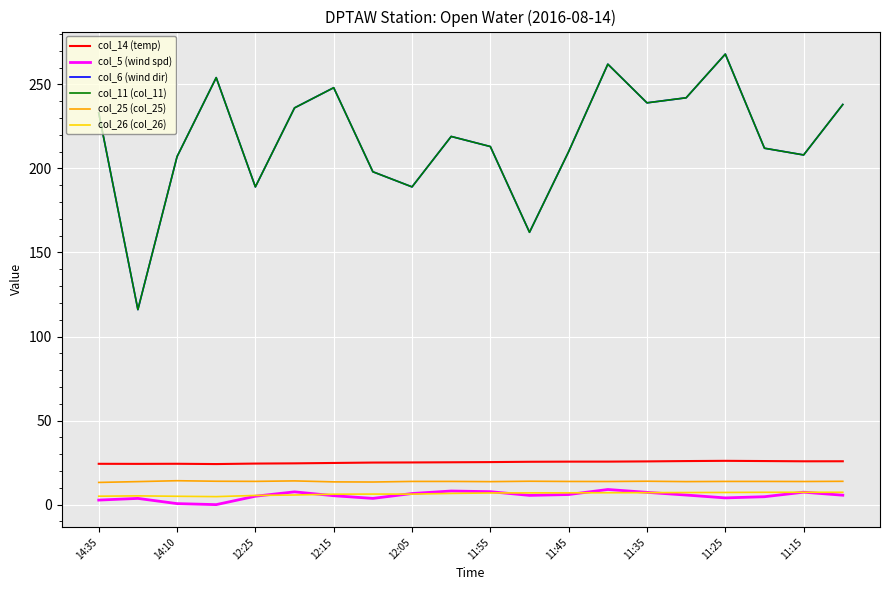

True or false: col_26 (col_26) and col_14 (temp) cross at least once.

False